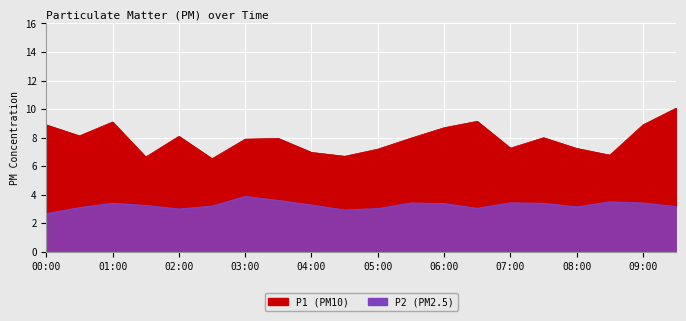

Which series changed the most between 02:30 and 07:30?

P1